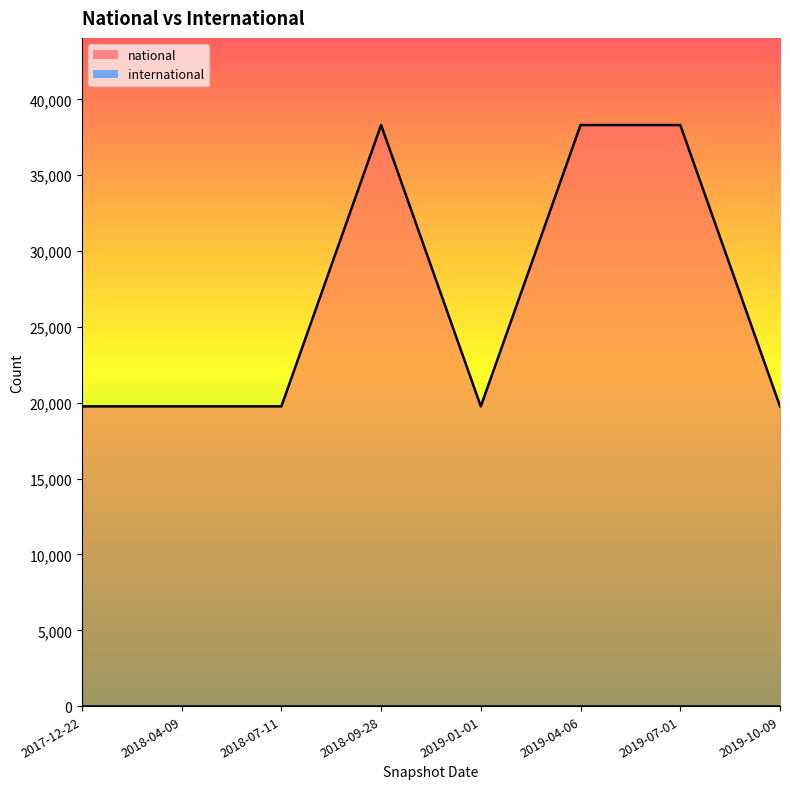

What is the smallest value displayed?

0